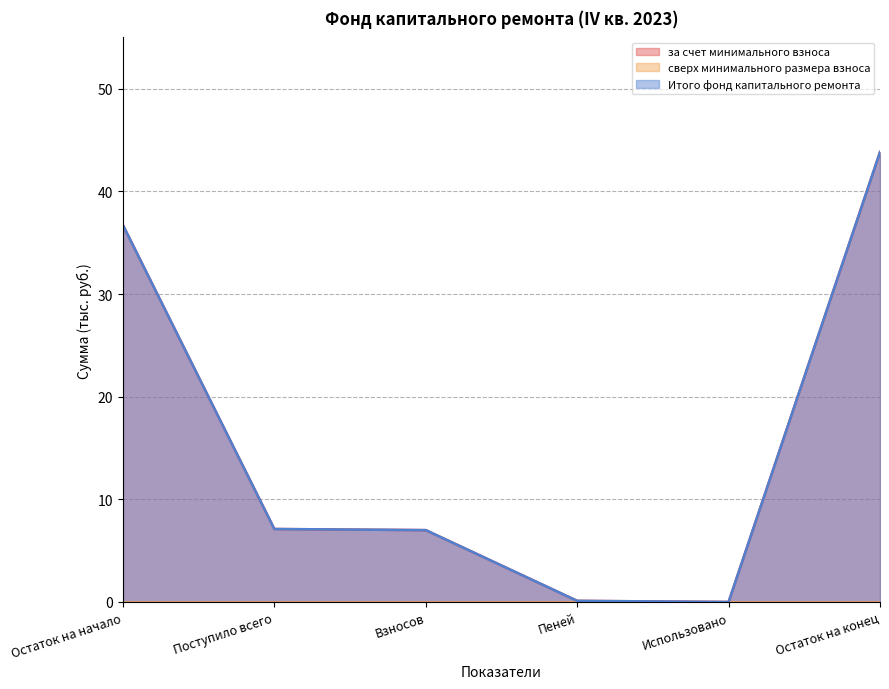

The value of Итого фонд капитального ремонта at Остаток на конец is 43.8. True or false?

True